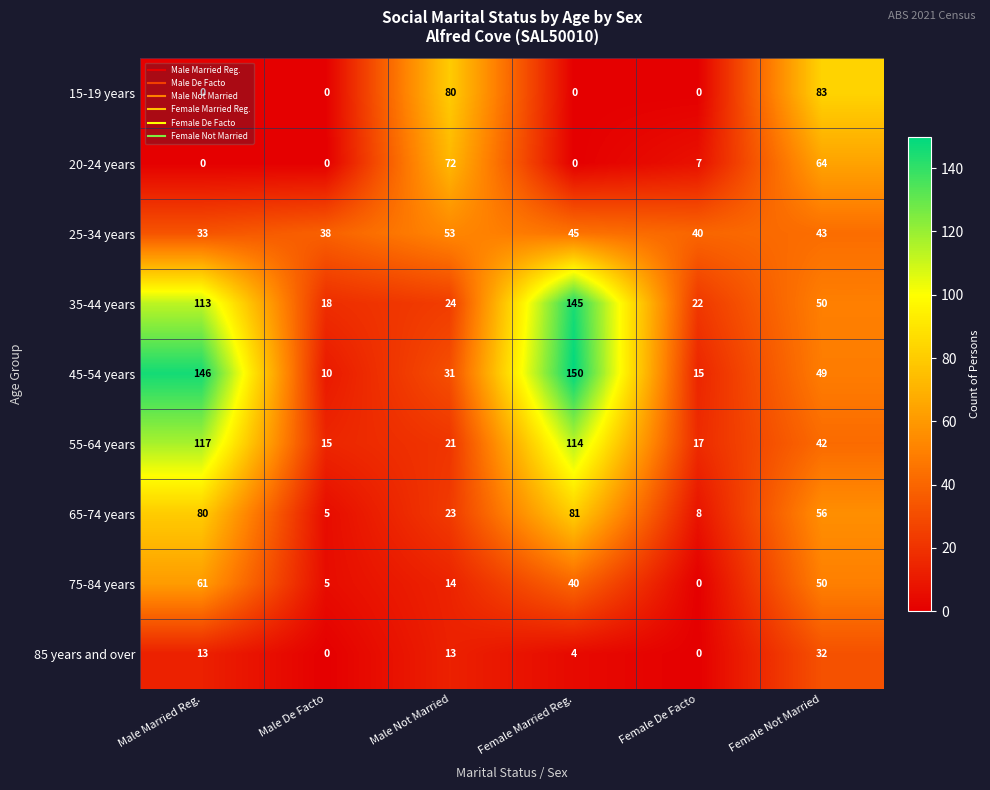

Which label corresponds to the largest value in the chart?

Female Married Reg.